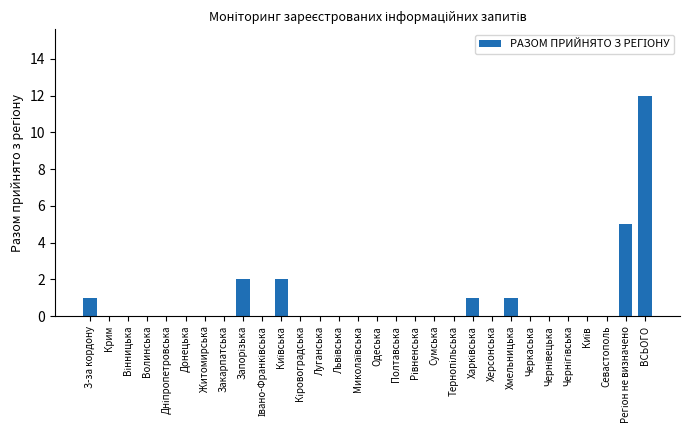

What is the maximum value shown in the chart?

12